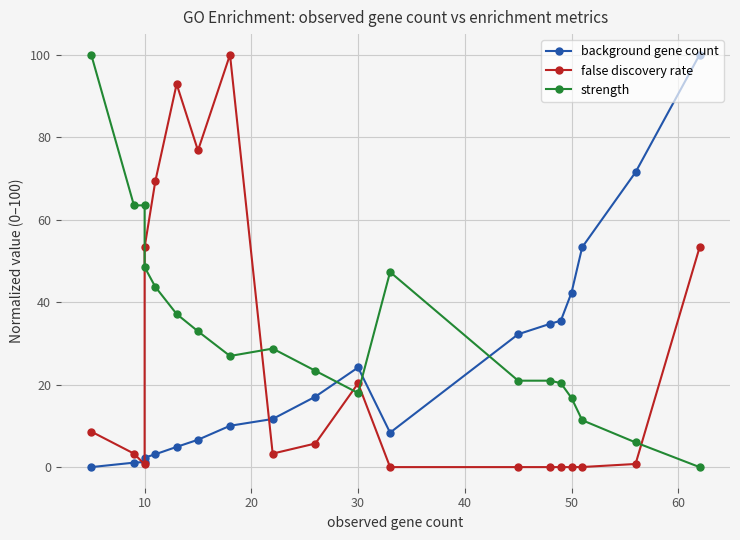

What is the average value of the background gene count series?

24.2